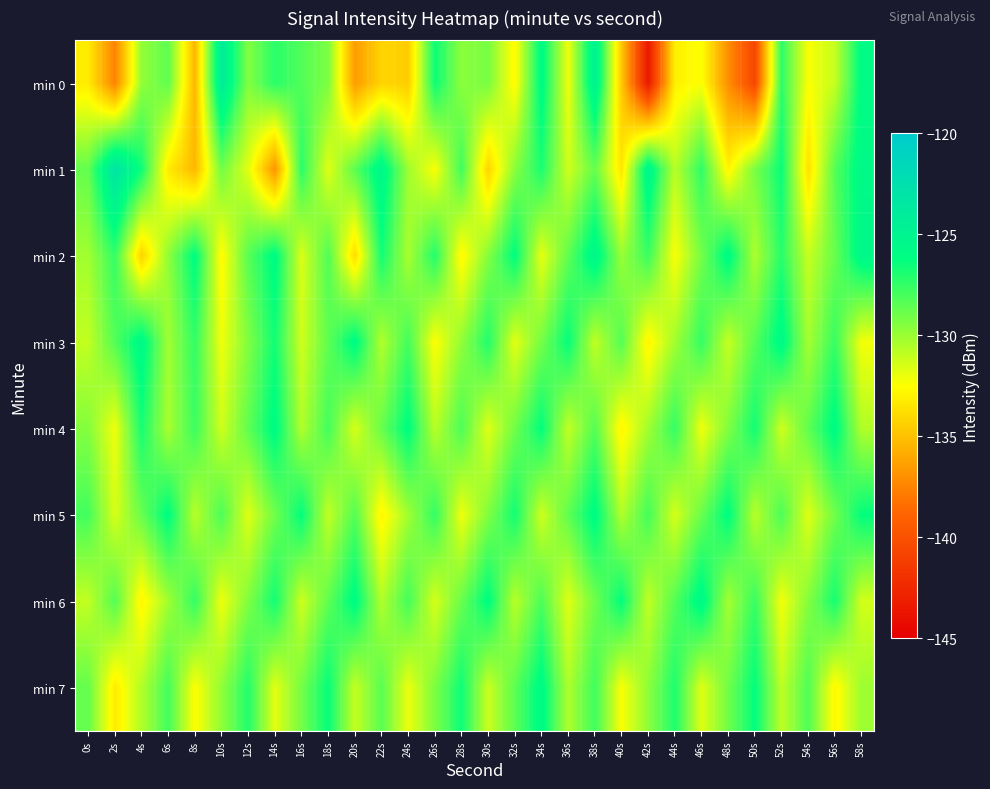

At 44s, list the series in order from largest to smallest.

min 7, min 4, min 6, min 3, min 1, min 5, min 2, min 0